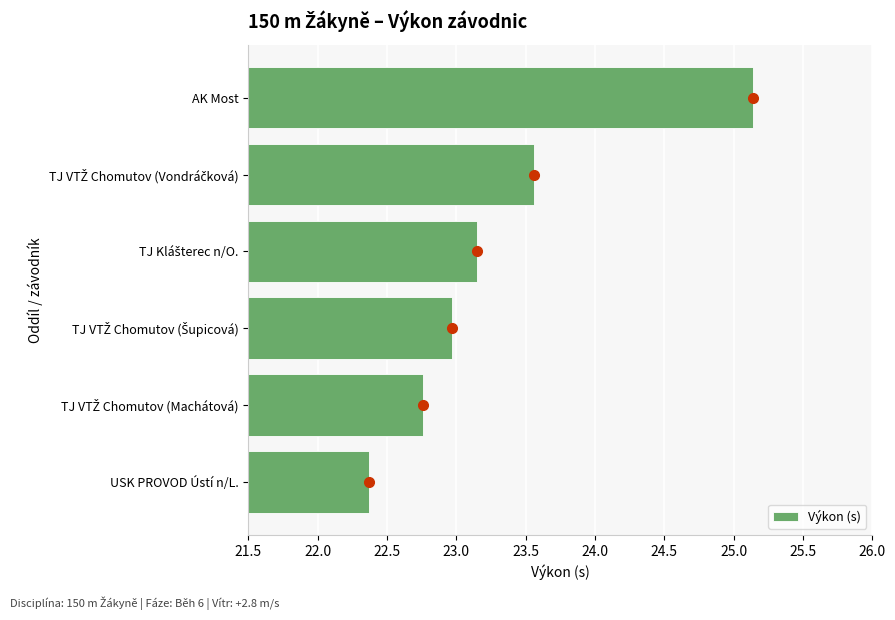

What is the average value?

23.3